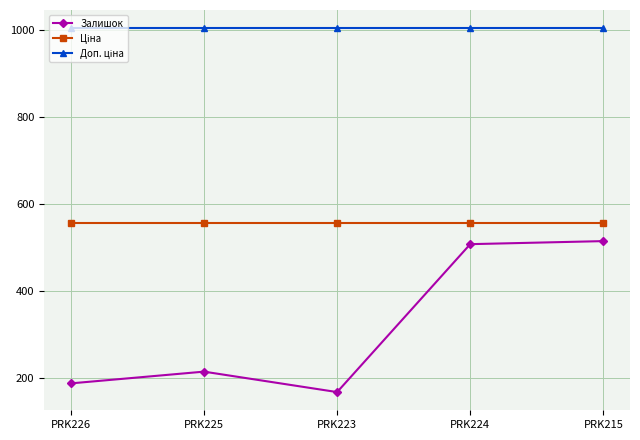

Is it true that Залишок equals 272.8 at PRK223?

False